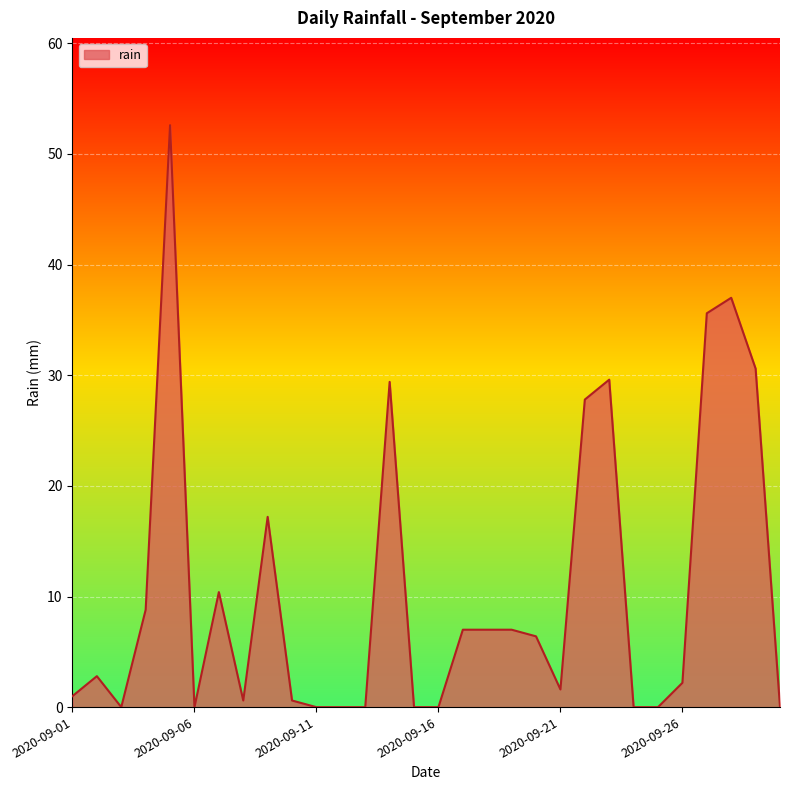

What is the greatest value displayed?

52.6